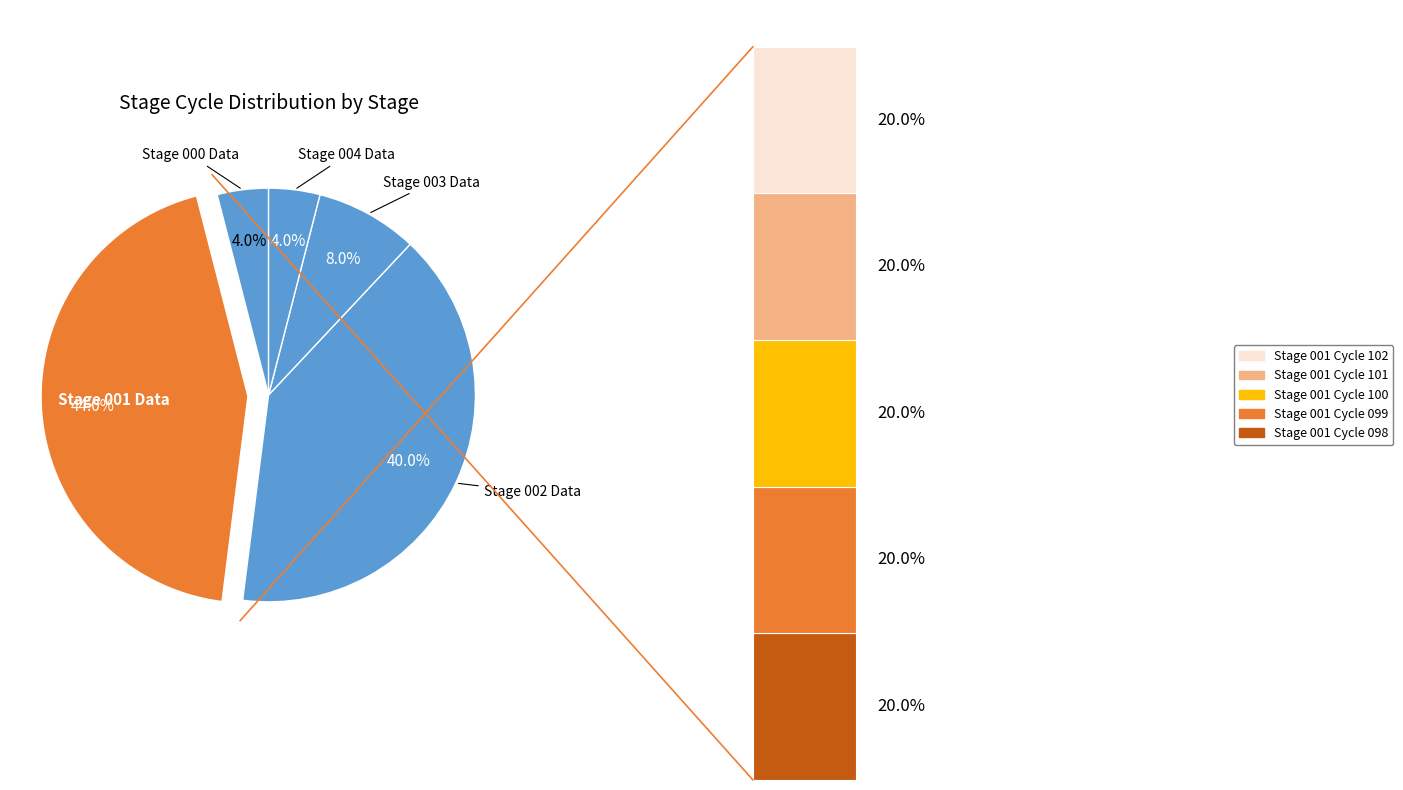

Is Stage 001 Data the majority of the pie?

No